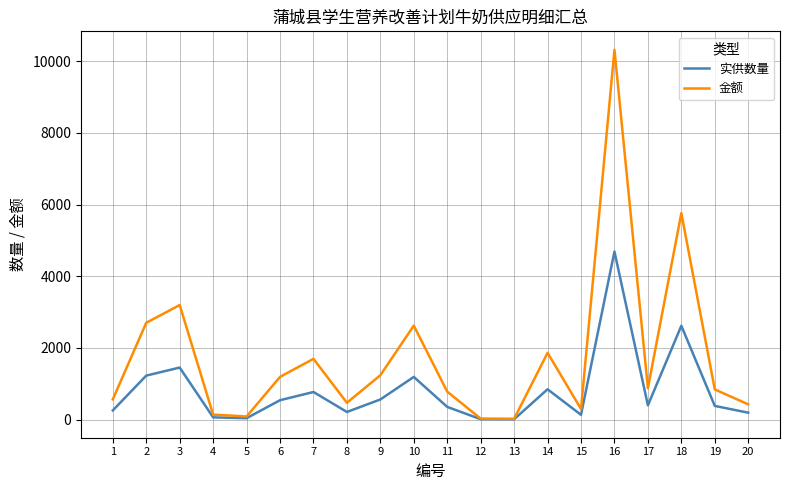

Which series has the largest total across all categories?

金额